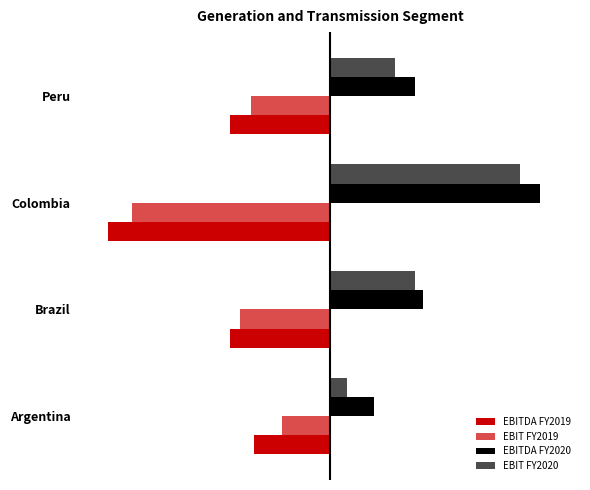

What is the sum of all EBIT FY2020 values?

1140.6